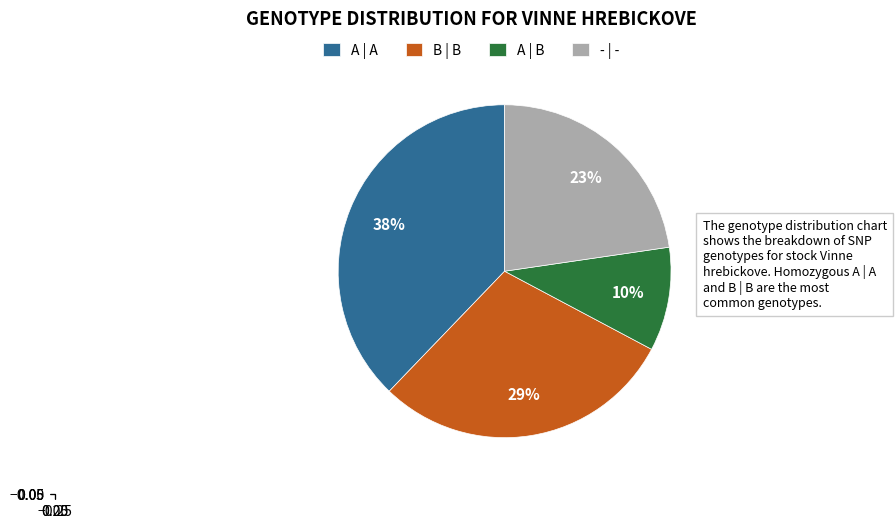

Does - | - account for over 50% of the chart?

No